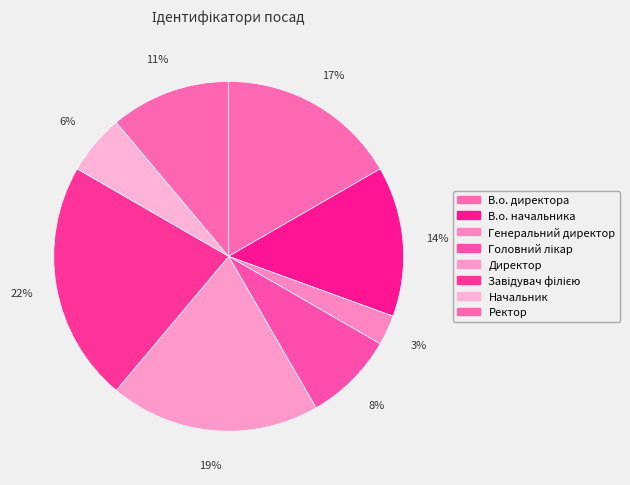

Does any single category account for the majority?

No